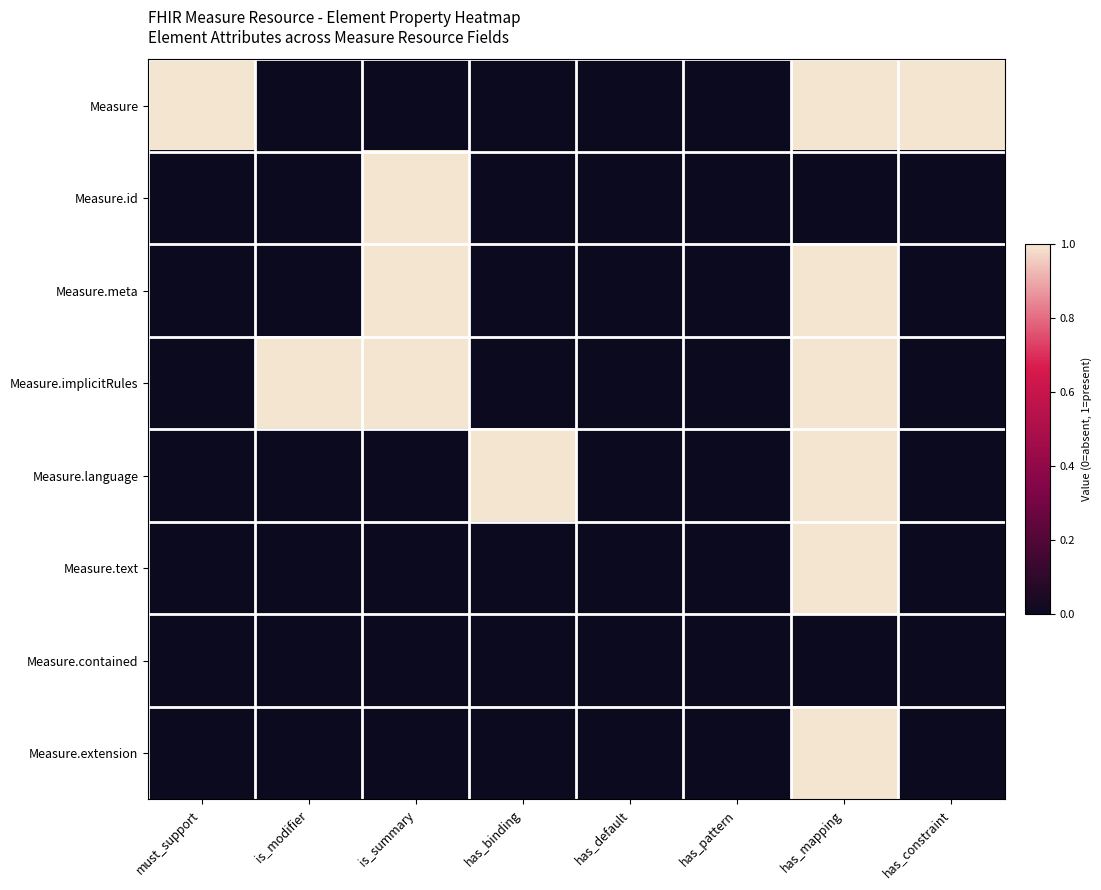

Which has a higher value, has_binding or has_default?

has_binding